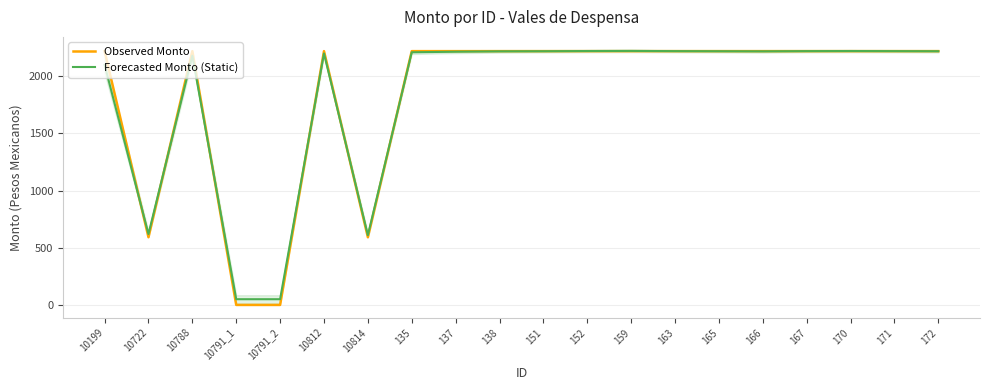

Where do Observed Monto and Forecasted Monto (Static) first cross each other?

10199 and 10722